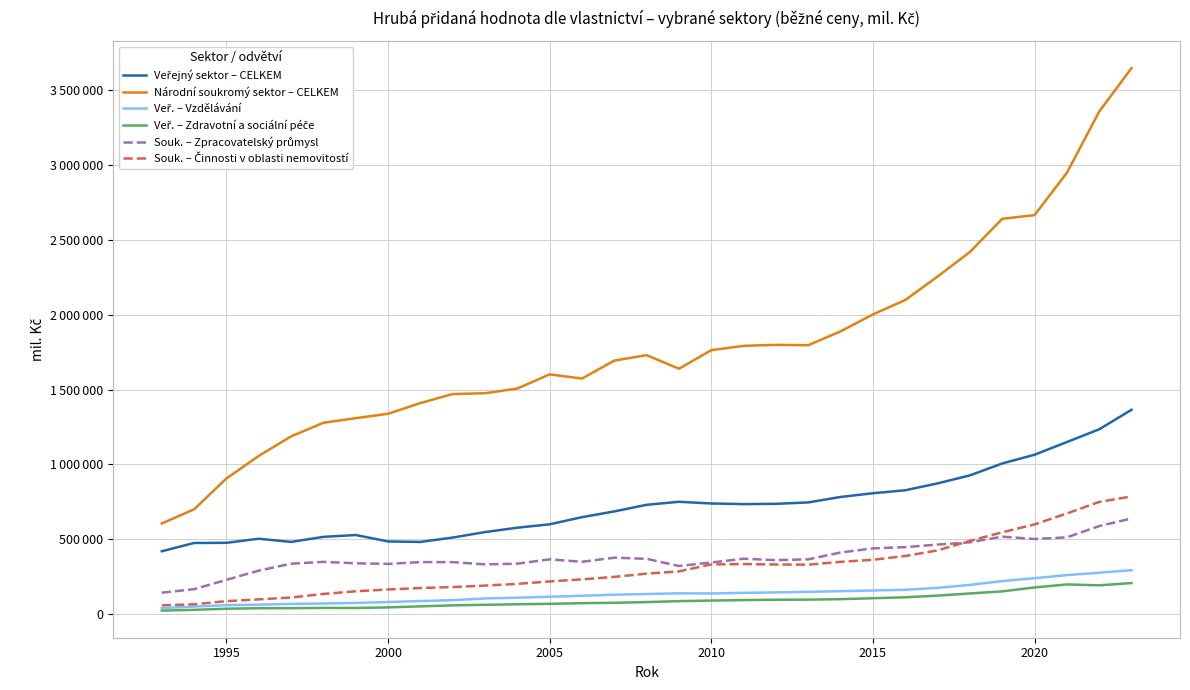

True or false: Národní soukromý sektor – CELKEM has more than 2 interior local peaks.

True